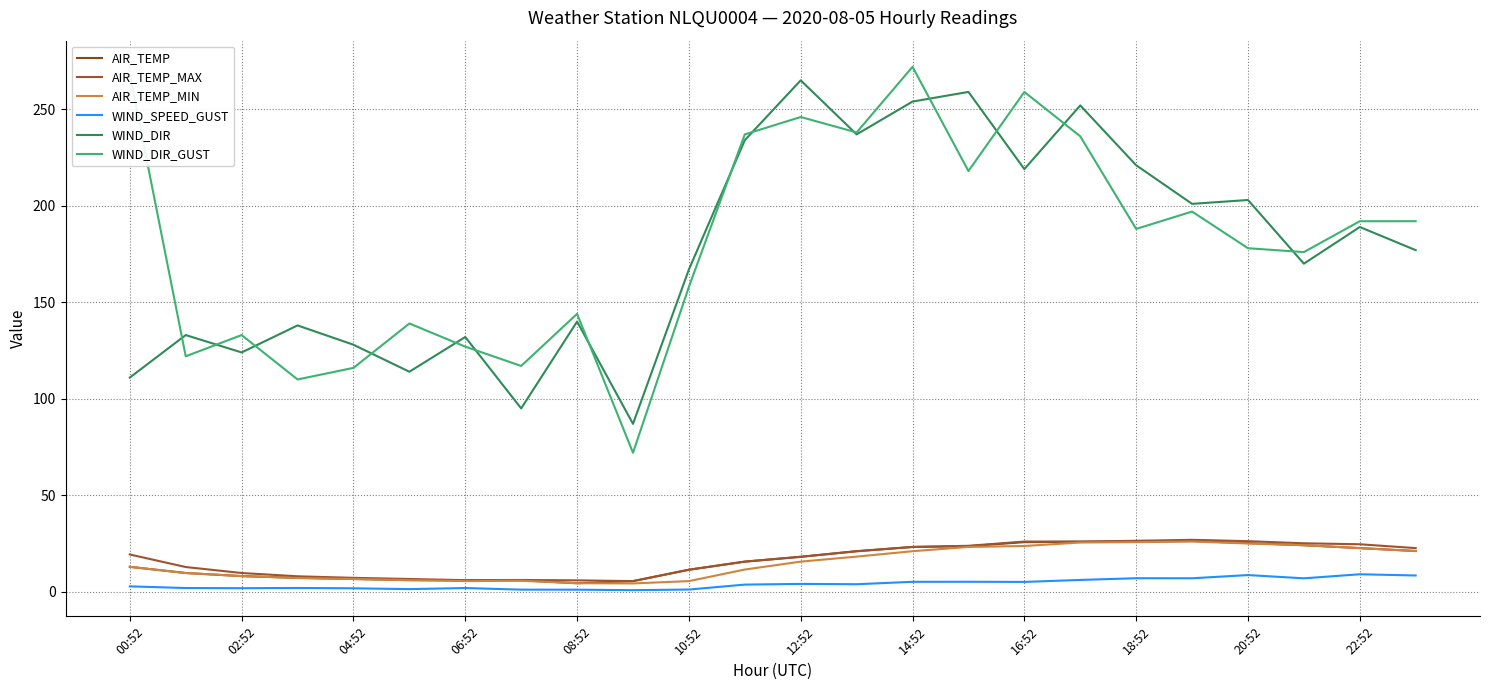

Does the chart have visible grid lines?

Yes